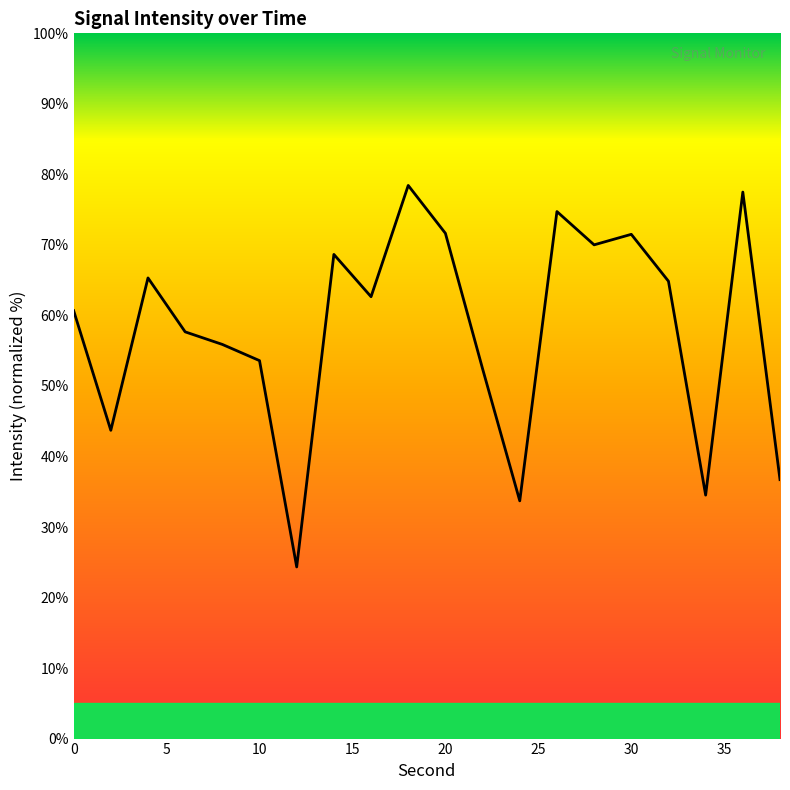

What is the smallest value displayed?

24.3